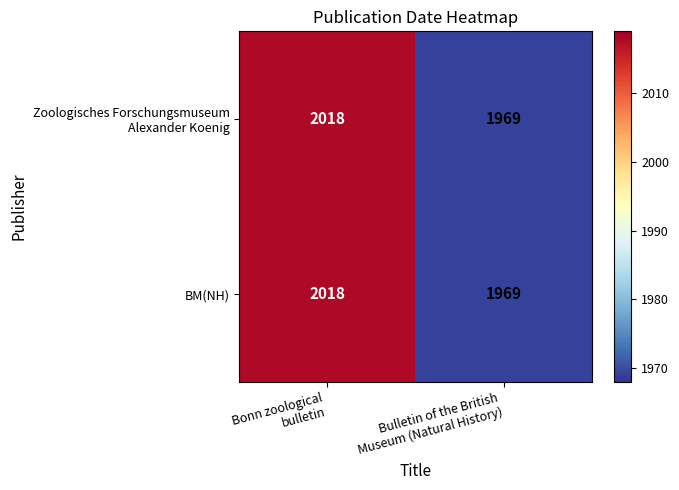

What is the average value of the BM(NH) series?

1994